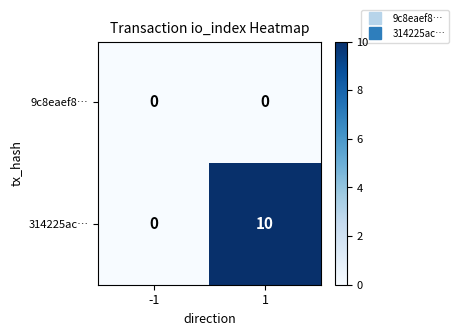

Is it true that 314225ac… equals -7 at -1?

False